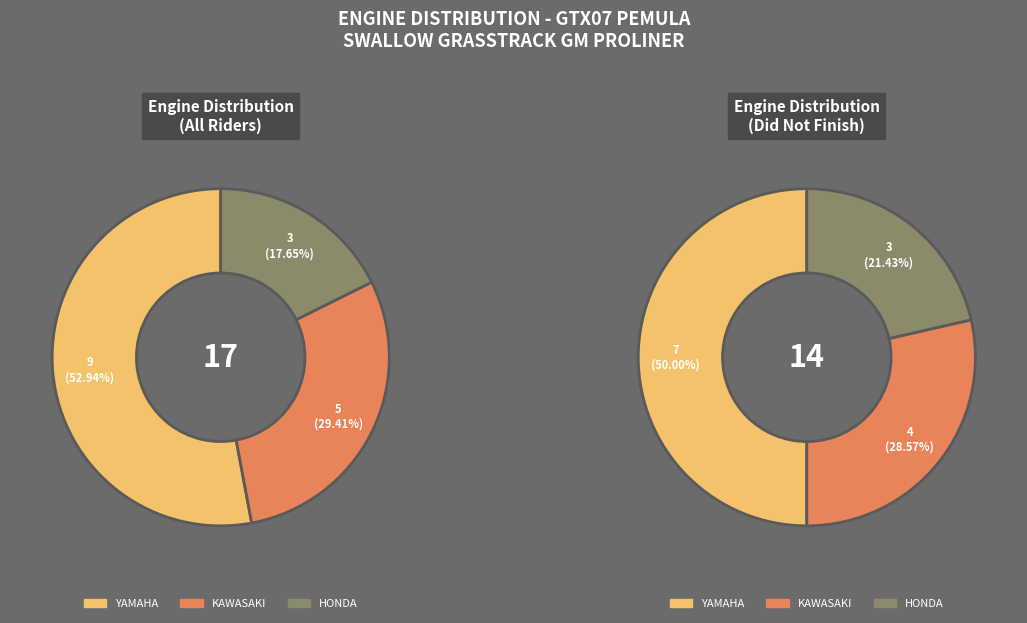

To the nearest percent, what is the combined percentage of YAMAHA and KAWASAKI?

82%